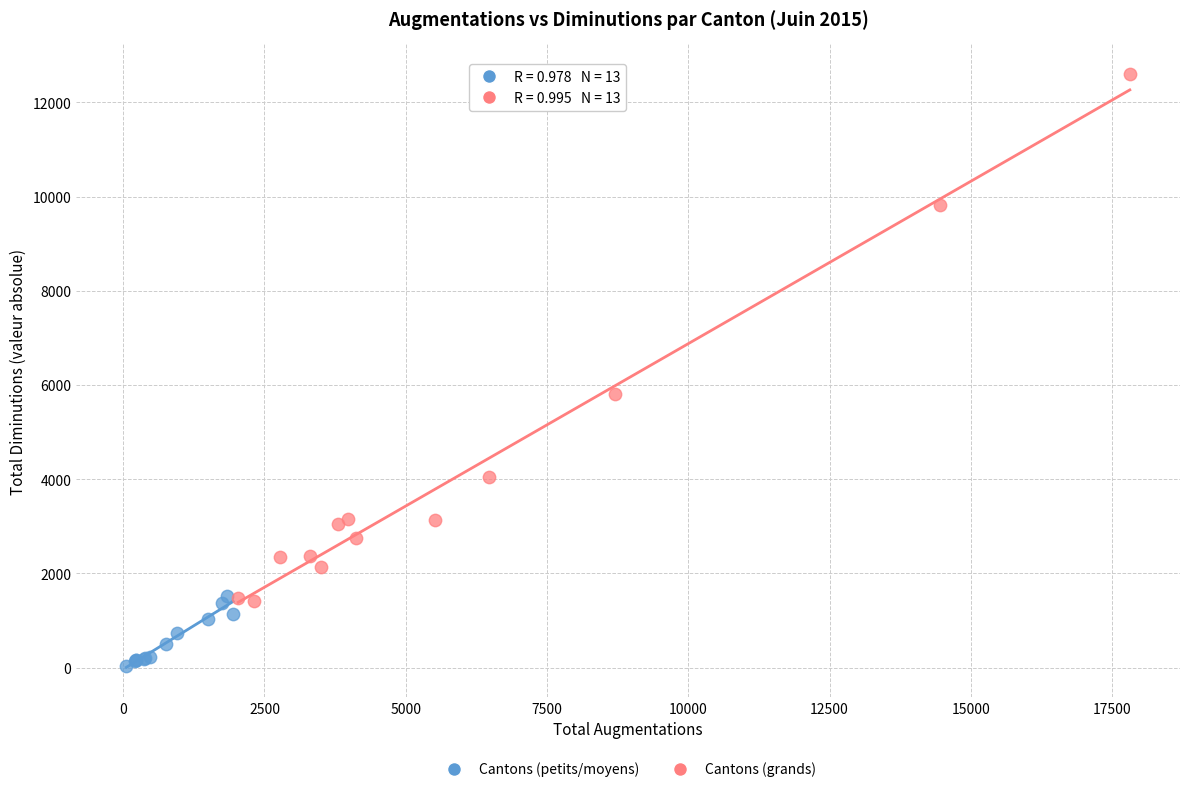

Which series reaches the maximum Y coordinate?

Cantons (grands)